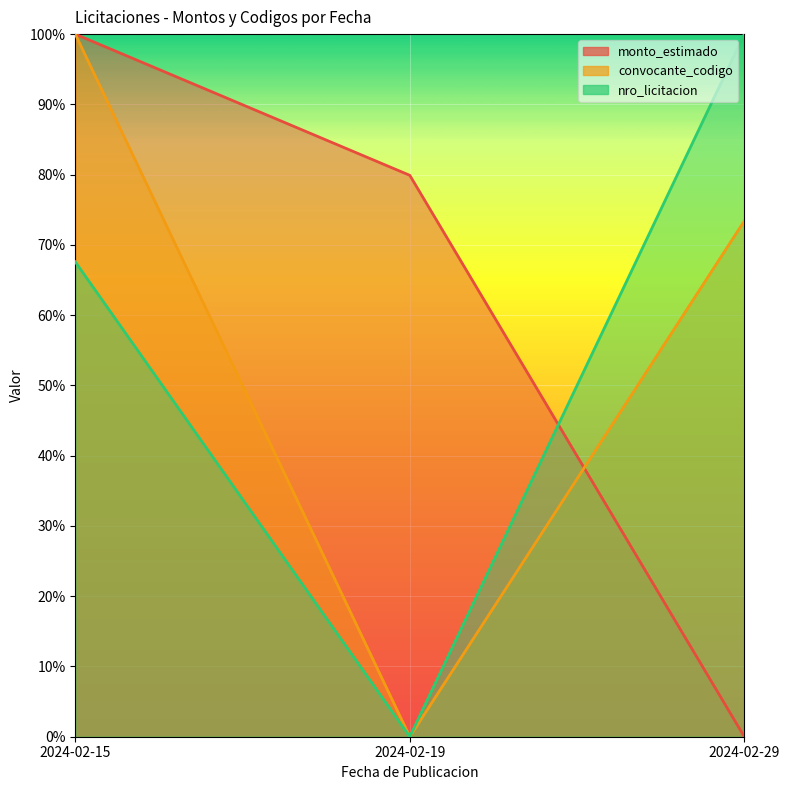

The convocante_codigo series shows 0.0 at 2024-02-19. True or false?

True